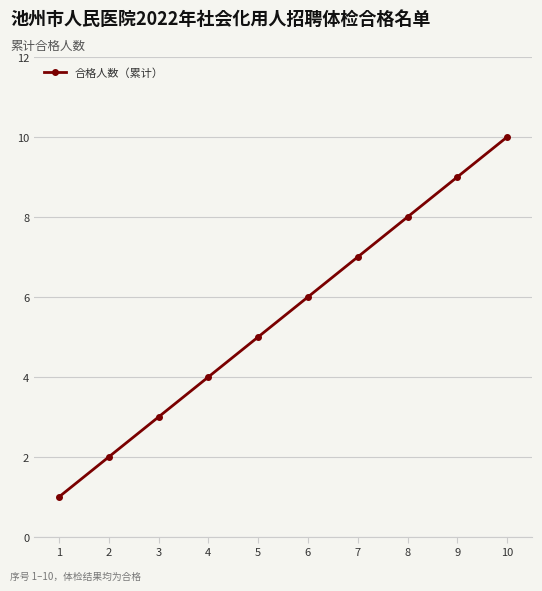

What is the approximate value at 4?

4